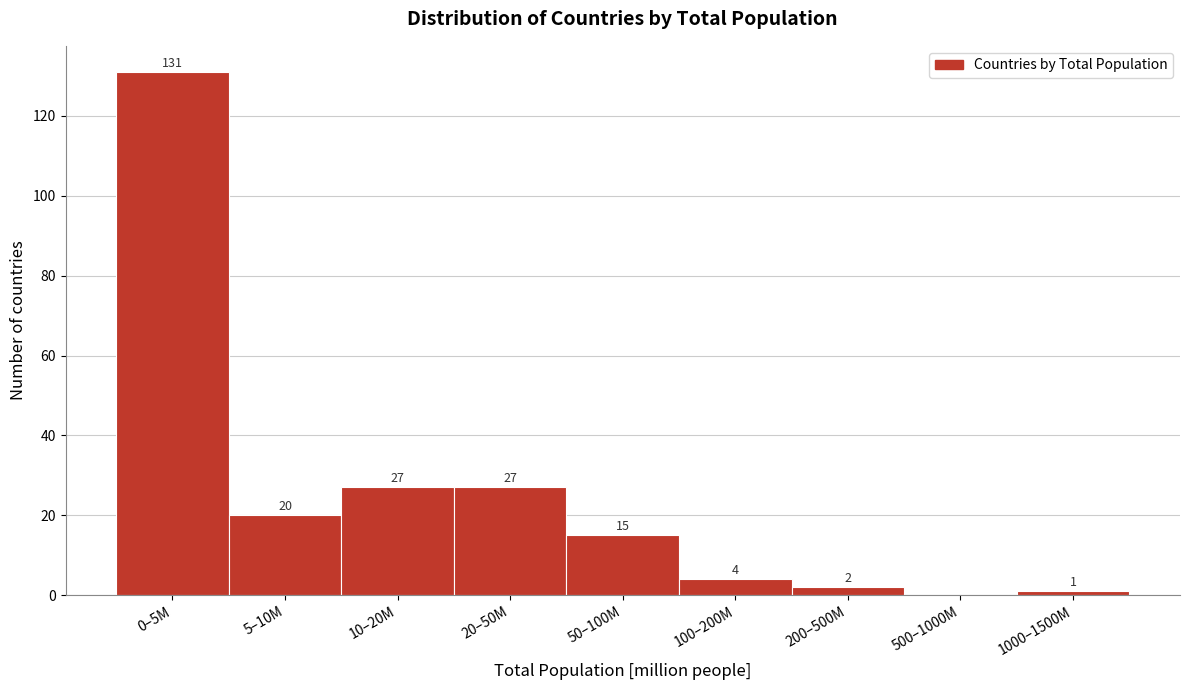

Reading left to right, what are all the values shown in this chart?

0–5M=131	5–10M=20	10–20M=27	20–50M=27	50–100M=15	100–200M=4	200–500M=2	500–1000M=0	1000–1500M=1